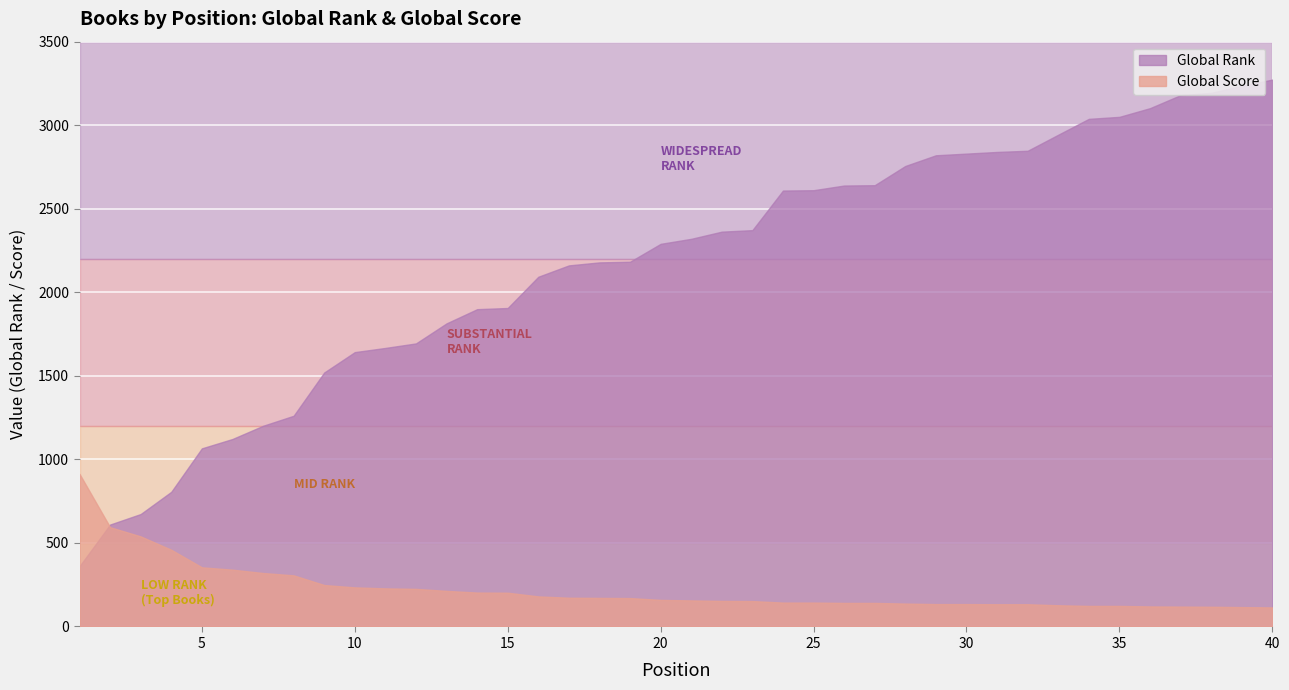

What is the maximum value for Global Rank?

3273